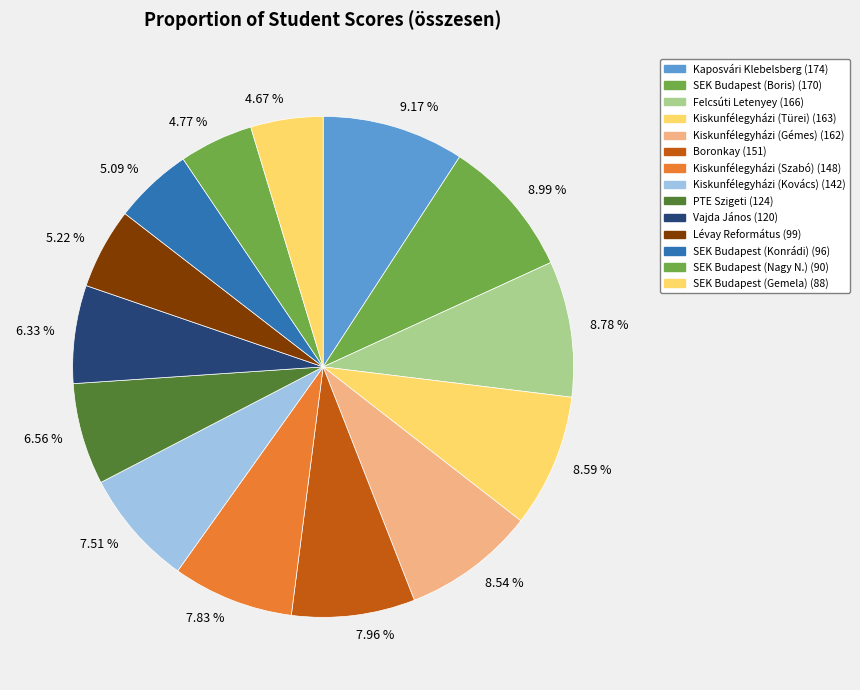

How many segments does this pie chart have?

14